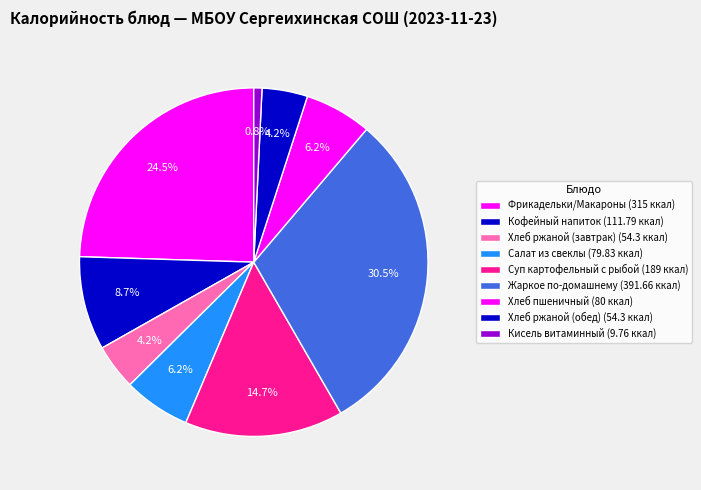

Count the number of slices in the pie.

9